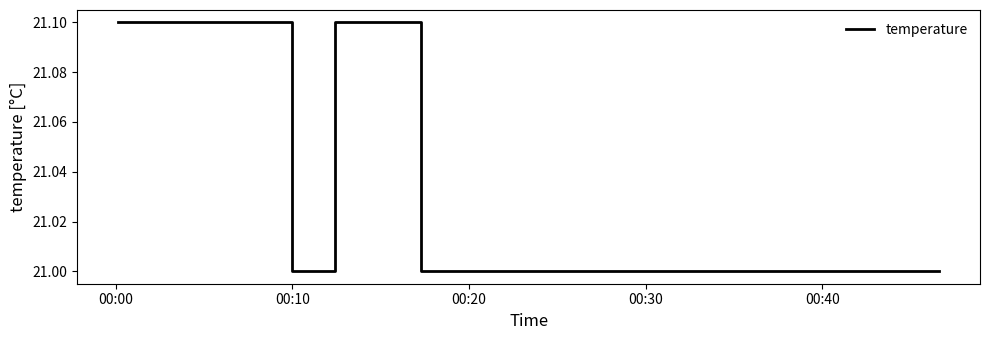

What is the maximum value shown in the chart?

21.1